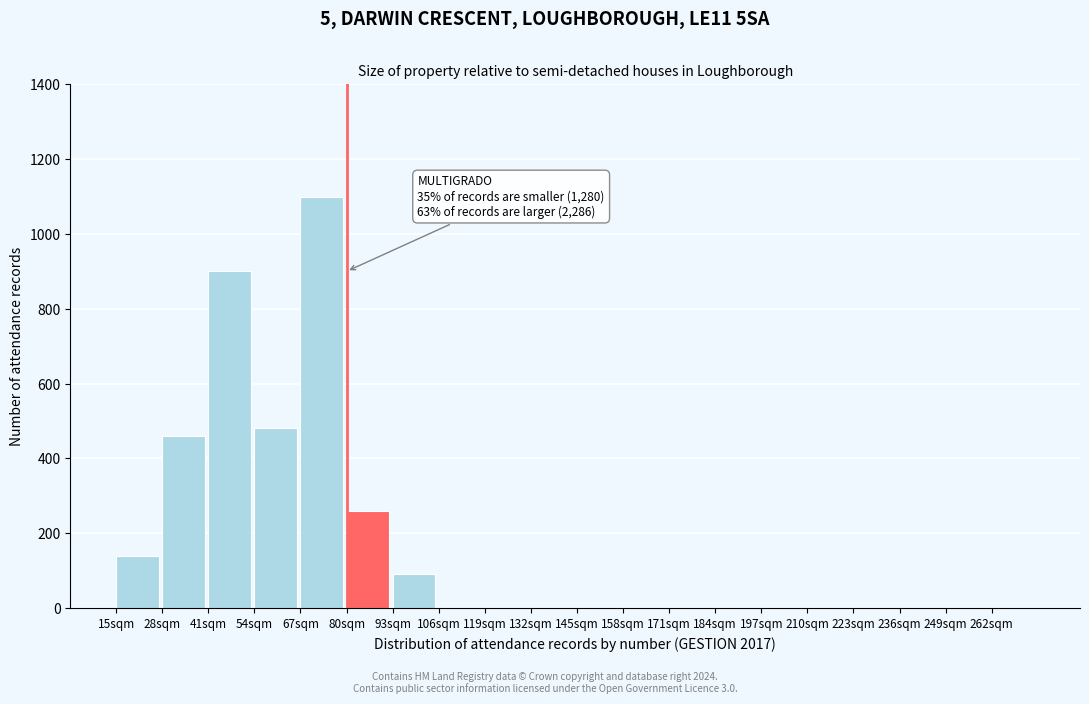

Reading left to right, transcribe all the data shown in this chart.

15sqm=140	28sqm=460	41sqm=900	54sqm=480	67sqm=1100	80sqm=260	93sqm=90	106sqm=0	119sqm=0	132sqm=0	145sqm=0	158sqm=0	171sqm=0	184sqm=0	197sqm=0	210sqm=0	223sqm=0	236sqm=0	249sqm=0	262sqm=0